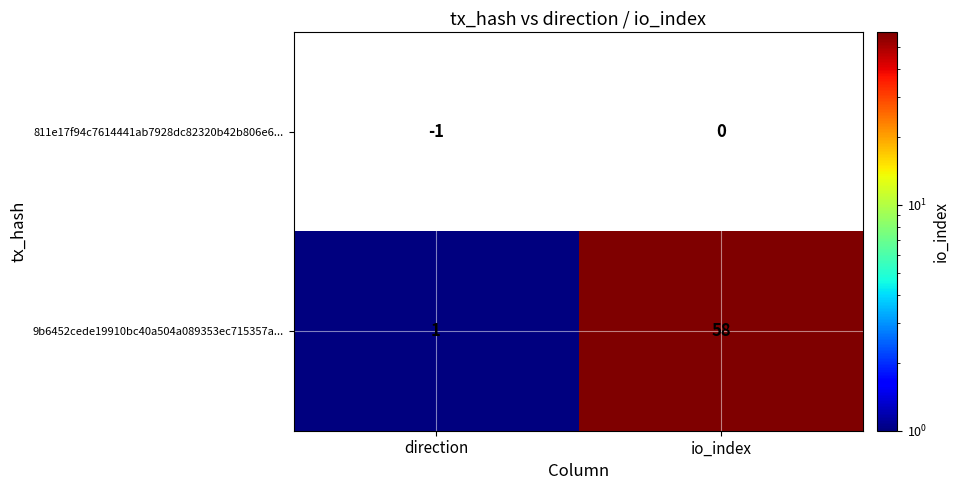

True or false: 9b6452cede19910bc40a504a089353ec715357a... has a value of 2 at direction.

False